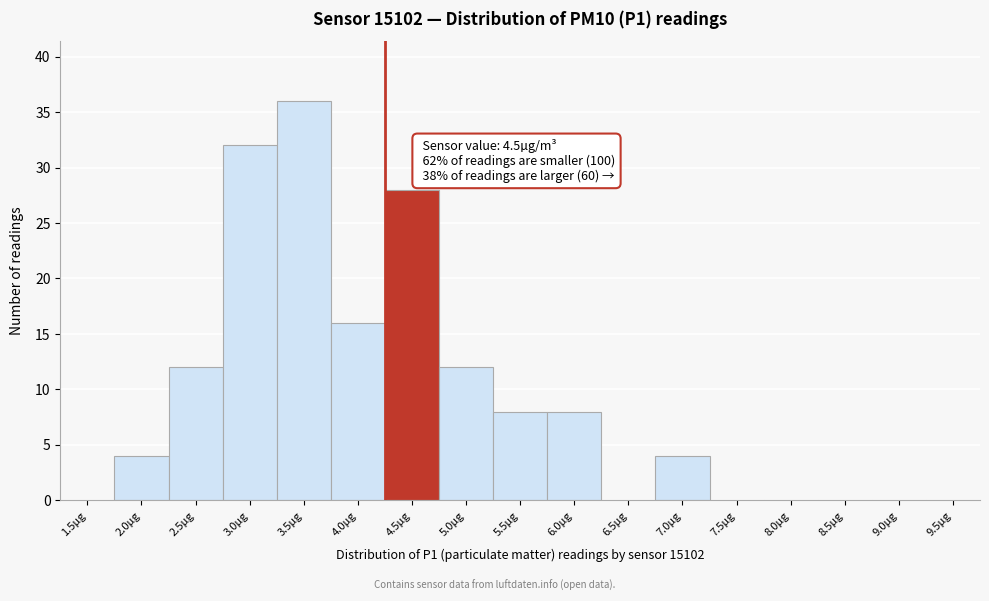

Reading left to right, list all the values displayed in this chart.

1.5µg=0	2.0µg=4	2.5µg=12	3.0µg=32	3.5µg=36	4.0µg=16	4.5µg=28	5.0µg=12	5.5µg=8	6.0µg=8	6.5µg=0	7.0µg=4	7.5µg=0	8.0µg=0	8.5µg=0	9.0µg=0	9.5µg=0